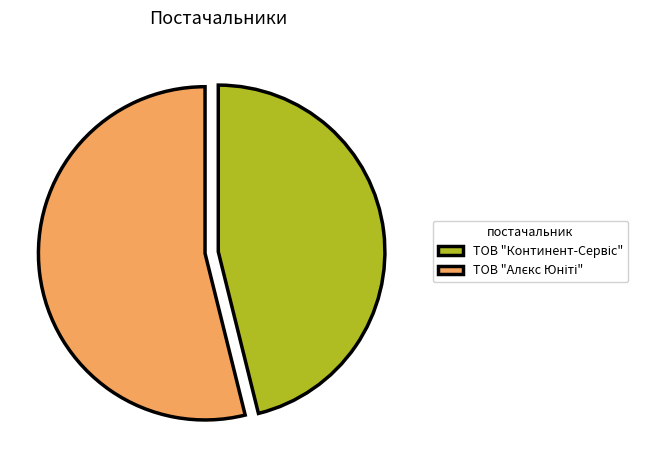

Does any single category account for the majority?

Yes